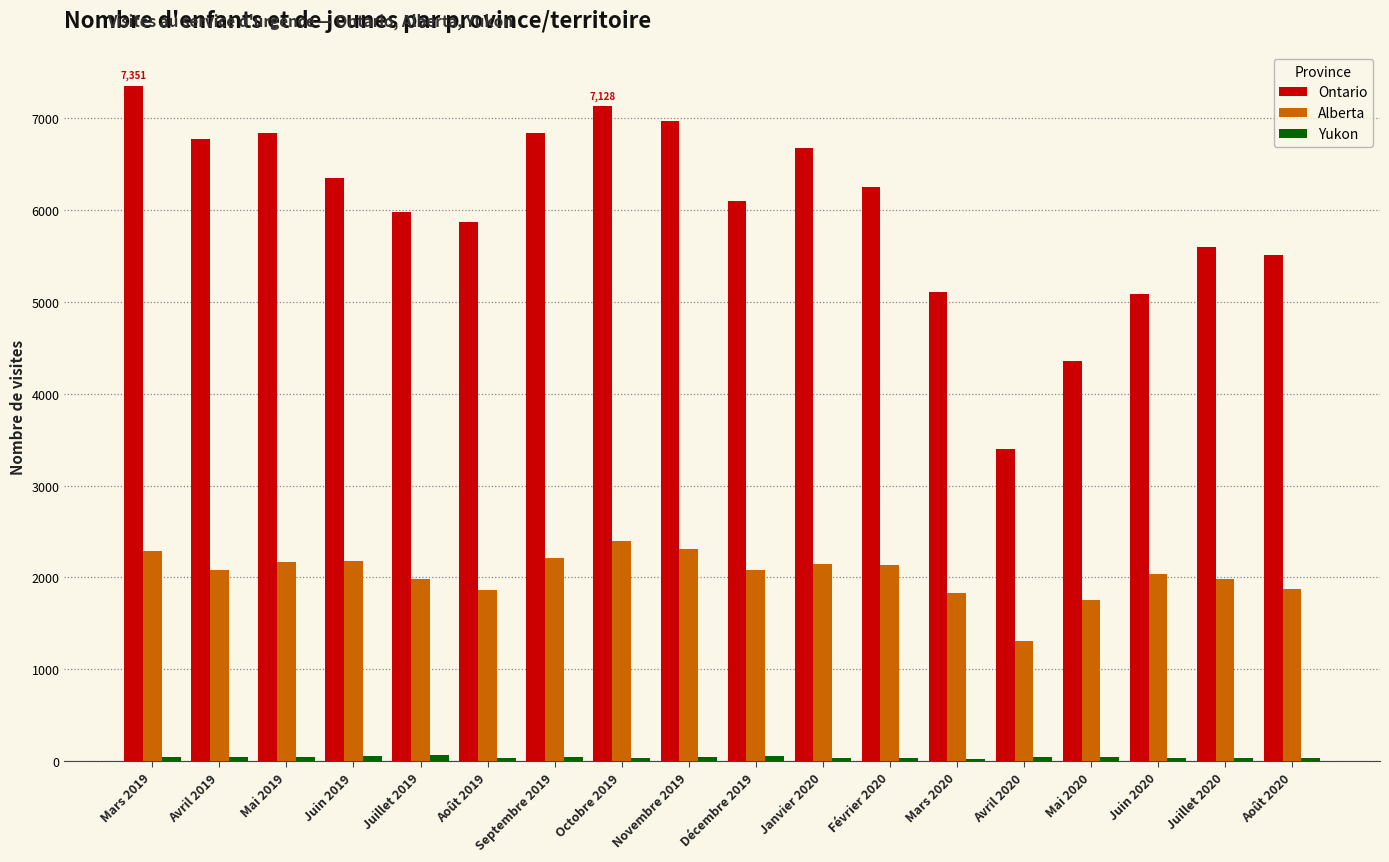

At how many categories does at least one series exceed 3274?

18